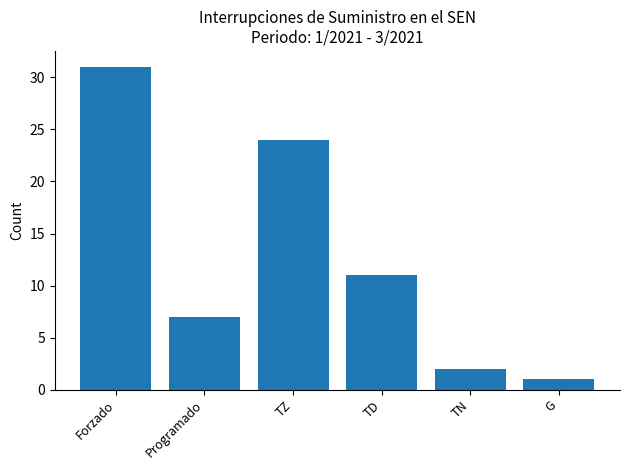

At which label does the data first exceed 11?

Forzado